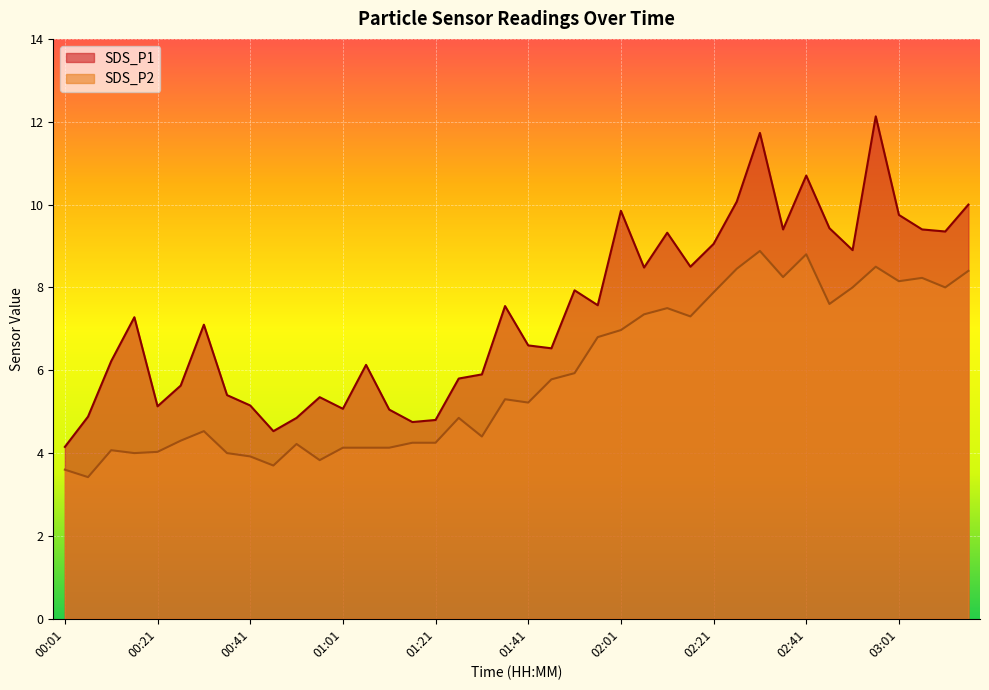

How many lines are shown in the chart?

2